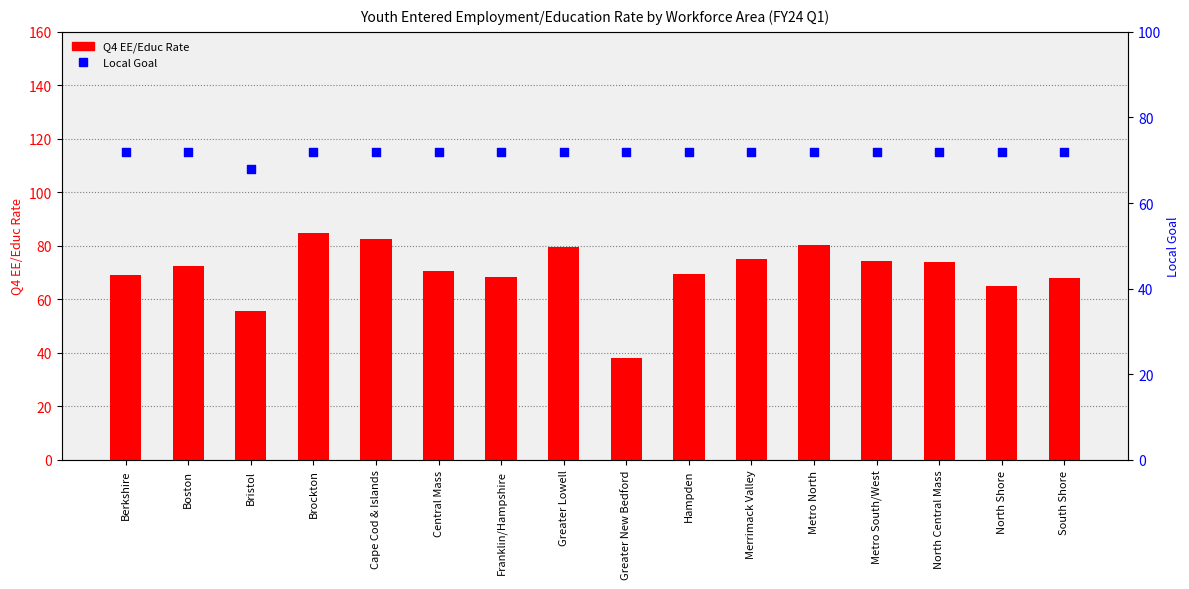

Which series has the largest total across all categories?

Local Goal